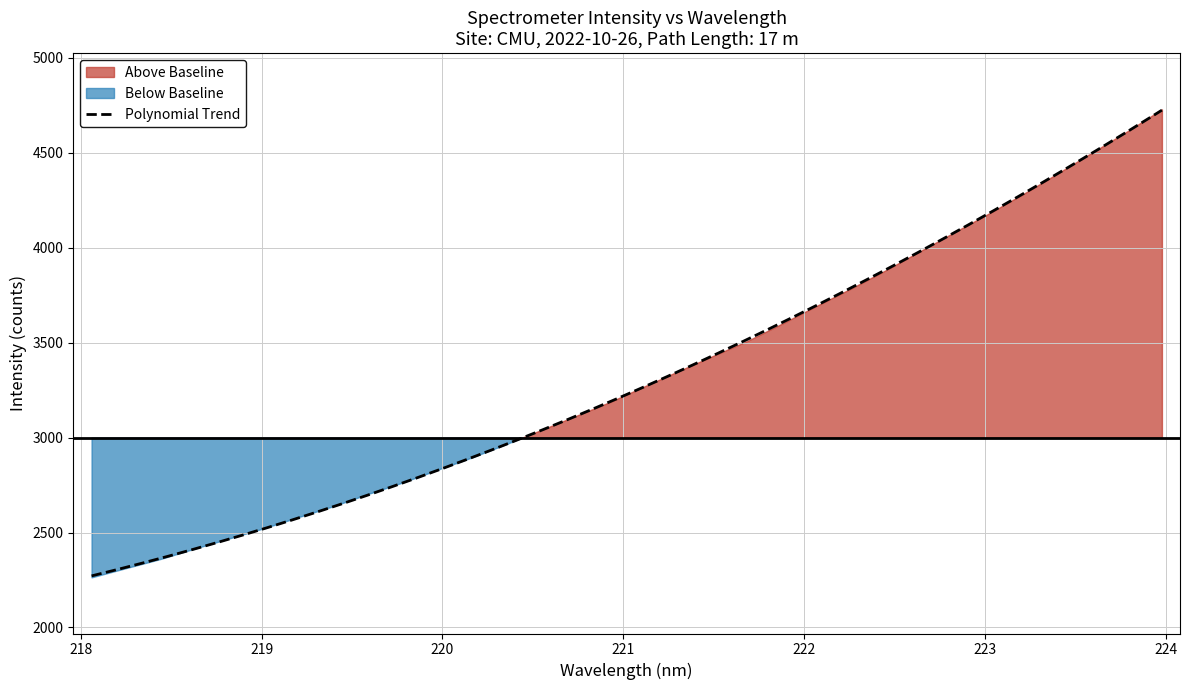

Reading right to left, extract all data points from this chart.

4728.8	4613.2	4503.4	4393.5	4285.0	4181.7	4082.9	3982.1	3881.8	3786.1	3694.6	3601.1	3510.3	3431.1	3350.8	3269.4	3187.0	3112.7	3039.0	2965.7	2895.1	2829.8	2763.5	2703.0	2639.1	2582.1	2523.4	2469.8	2416.5	2361.1	2312.8	2264.1